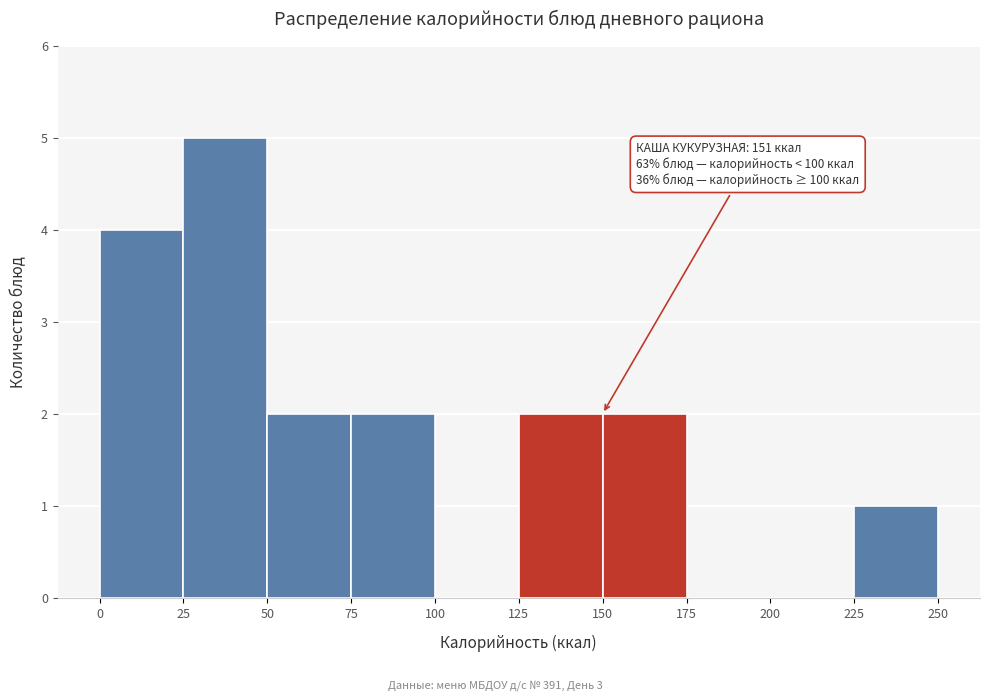

Over which range of the x-axis is the bar tallest?

25 to 50